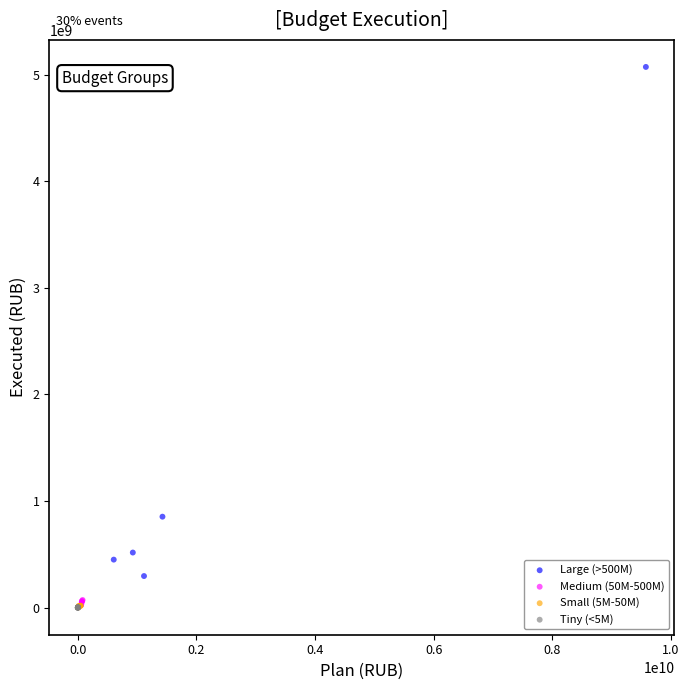

What are all the series names shown in the legend?

Large (>500M), Medium (50M-500M), Small (5M-50M), Tiny (<5M)